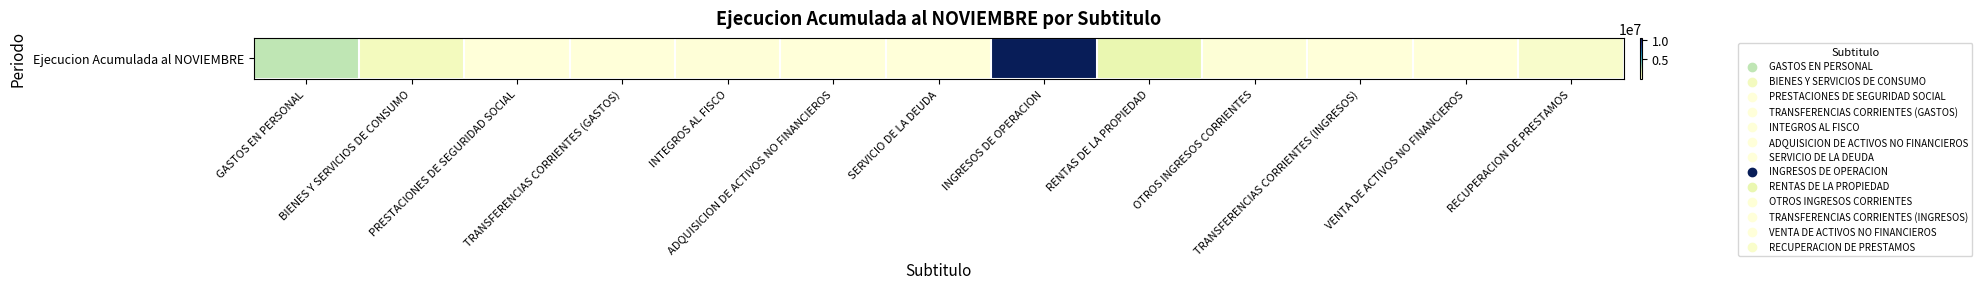

How many values are below 55193?

6